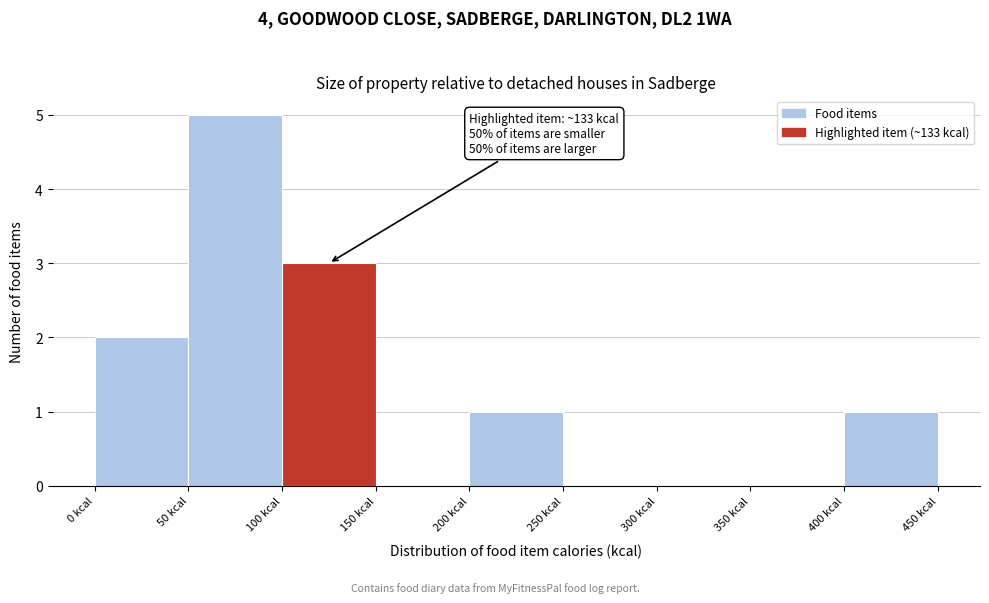

Over which range of the x-axis is the bar tallest?

50 to 100